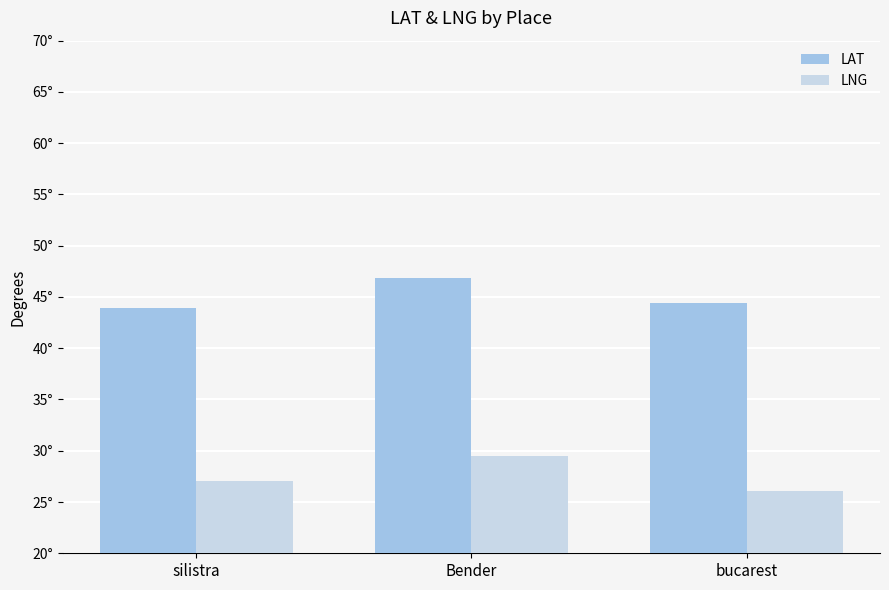

What are all the series names shown in the legend?

LAT, LNG